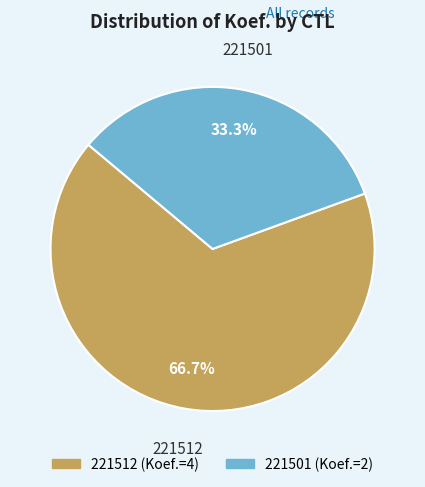

Which slice is the smallest?

221501